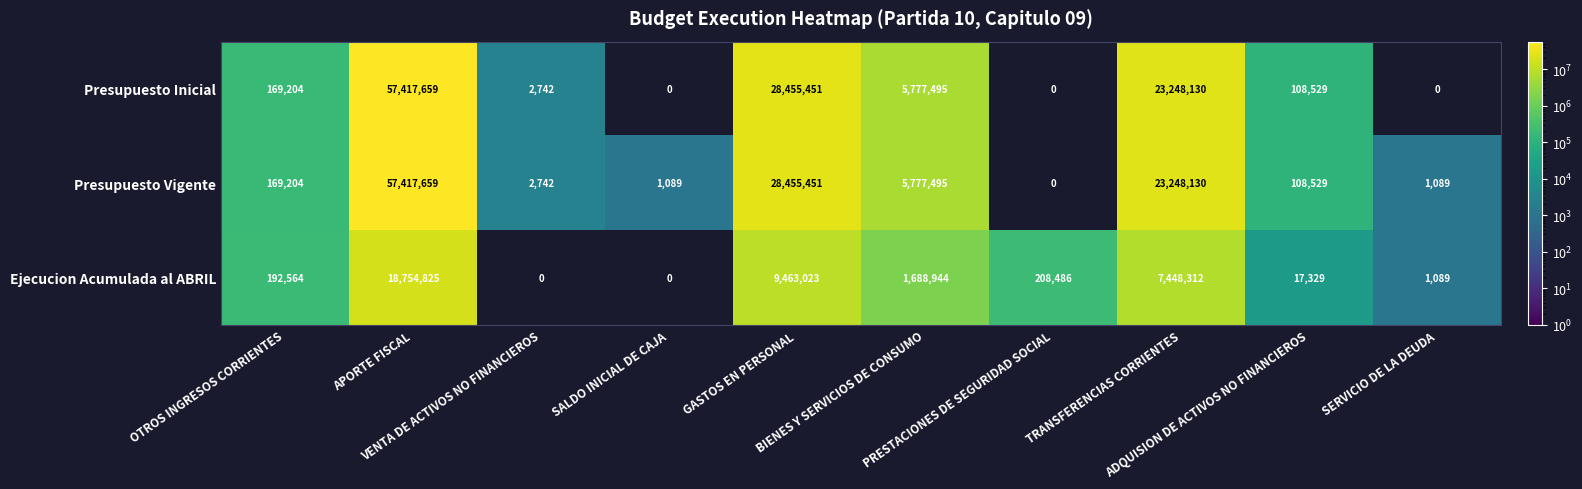

How many values in Ejecucion Acumulada al ABRIL are above zero?

8